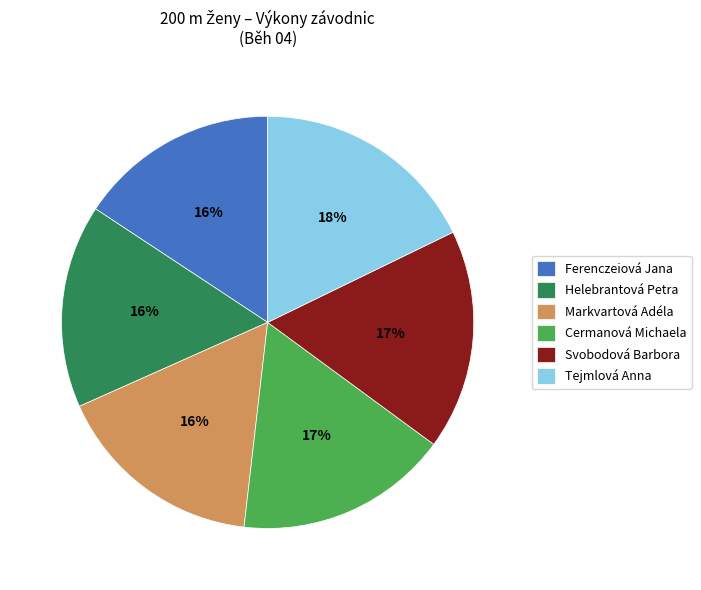

Count the number of slices in the pie.

6